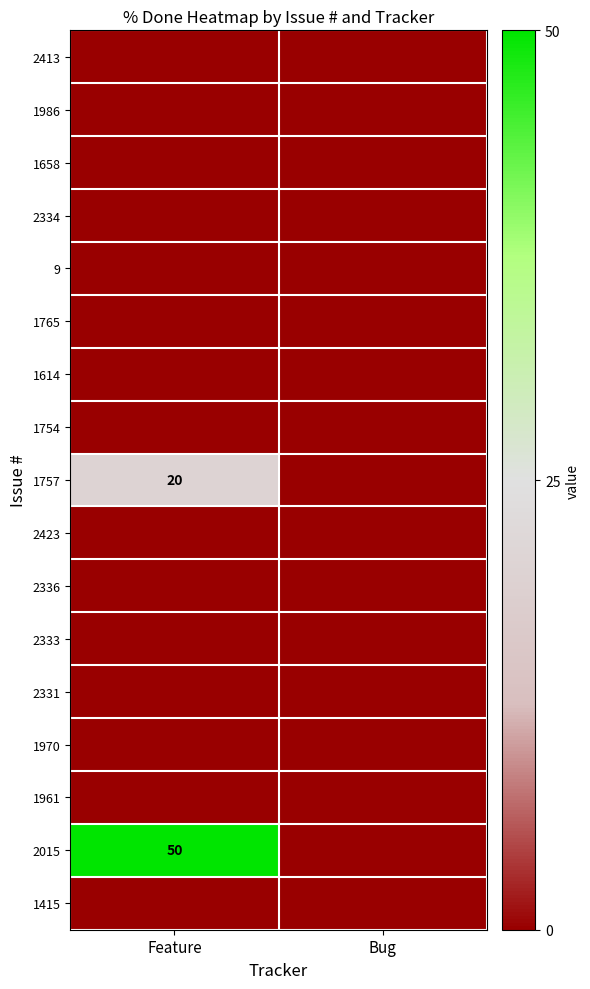

At which category does the chart reach its minimum across all series?

Feature